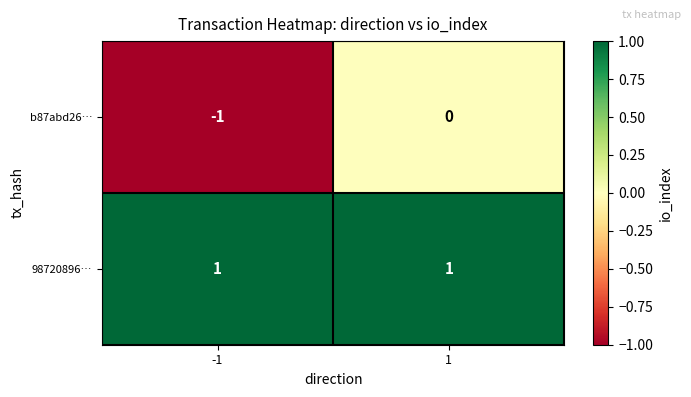

How many series are shown in this chart?

2